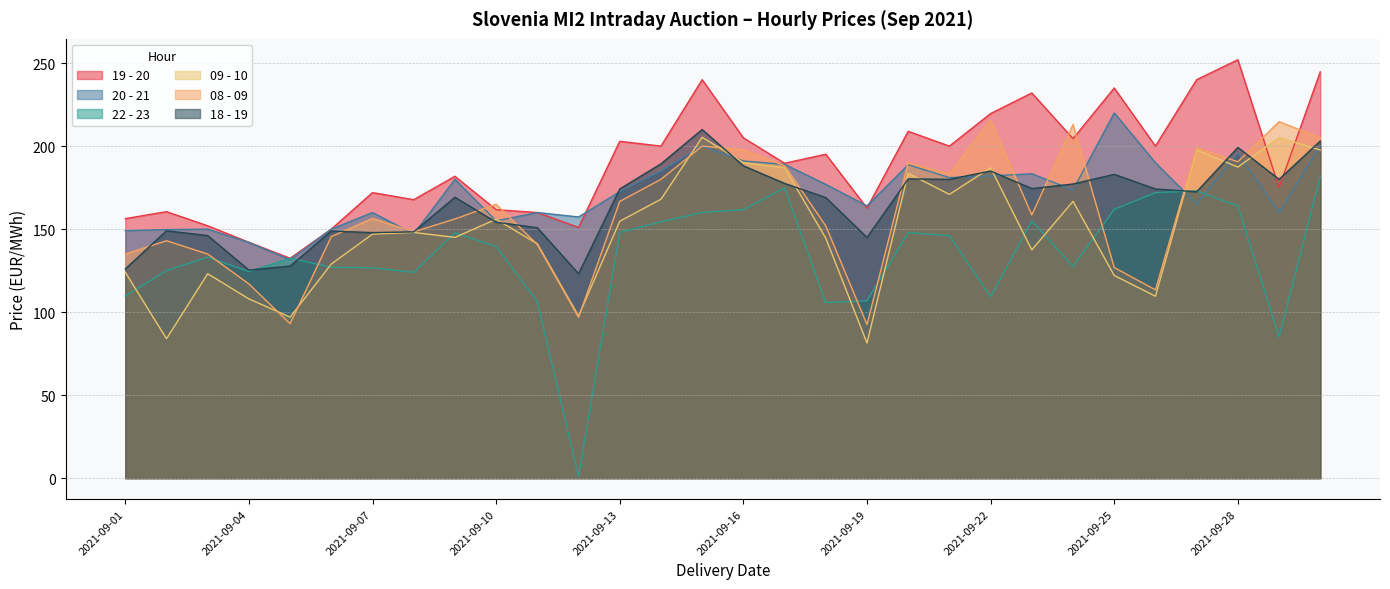

How many distinct data groups are displayed?

6